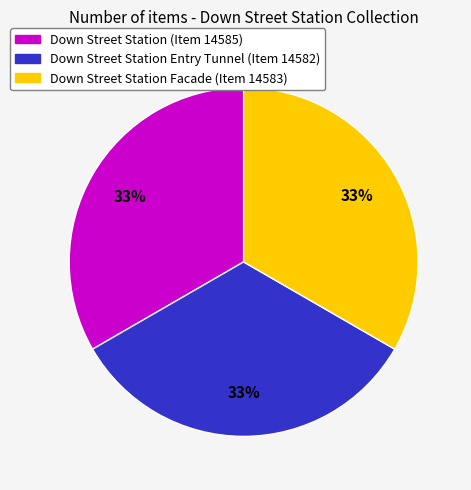

To the nearest percent, what is the average slice percentage?

33%